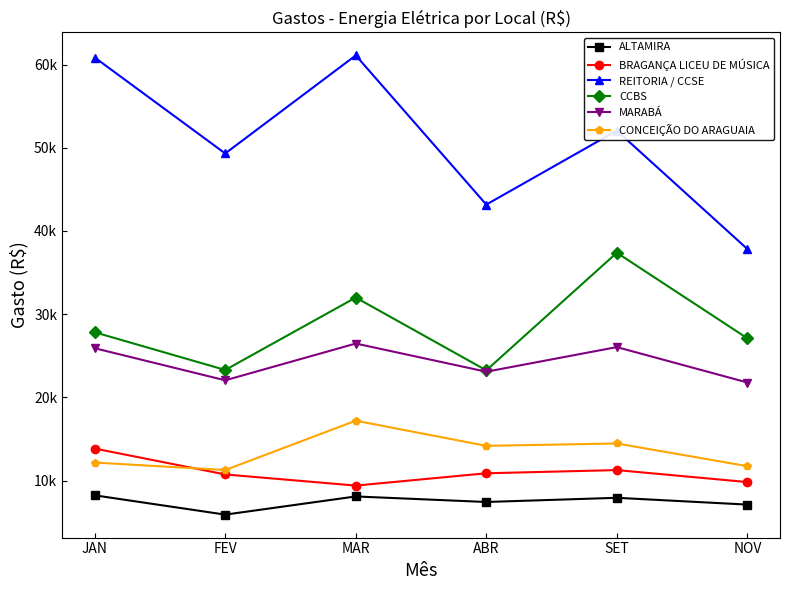

Which label corresponds to the largest value in the chart?

MAR